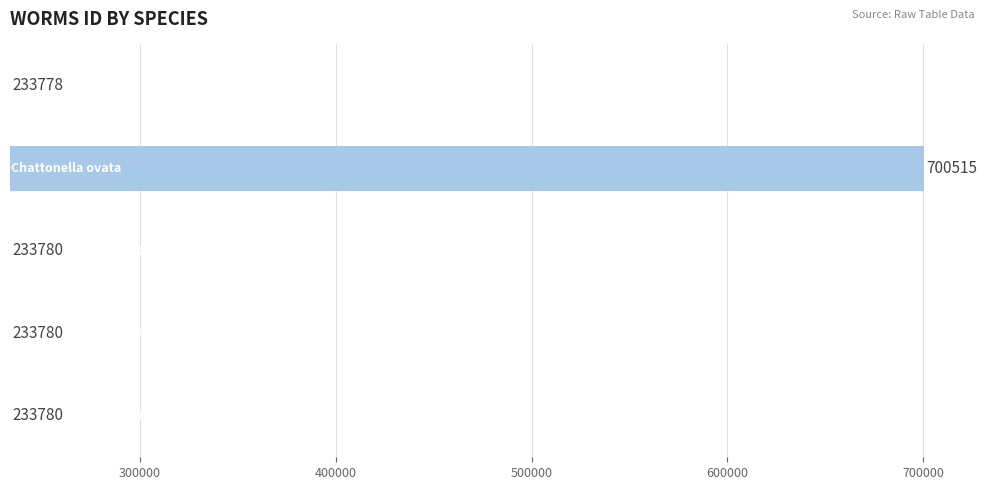

What is the difference between the maximum and second lowest values?

466735